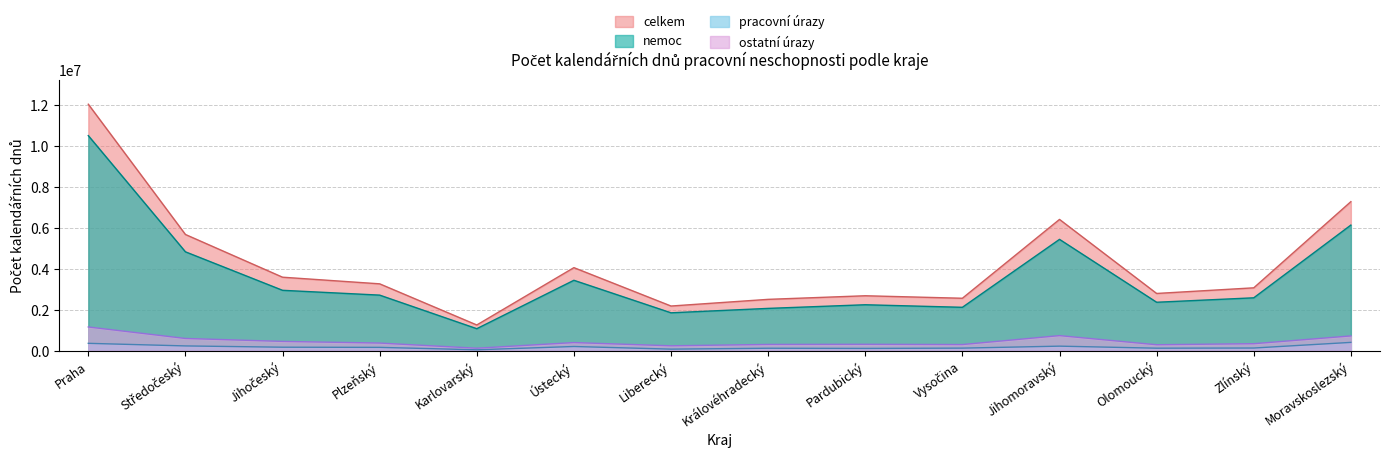

True or false: nemoc_dni and ostatni_urazy_dni cross at least once.

False